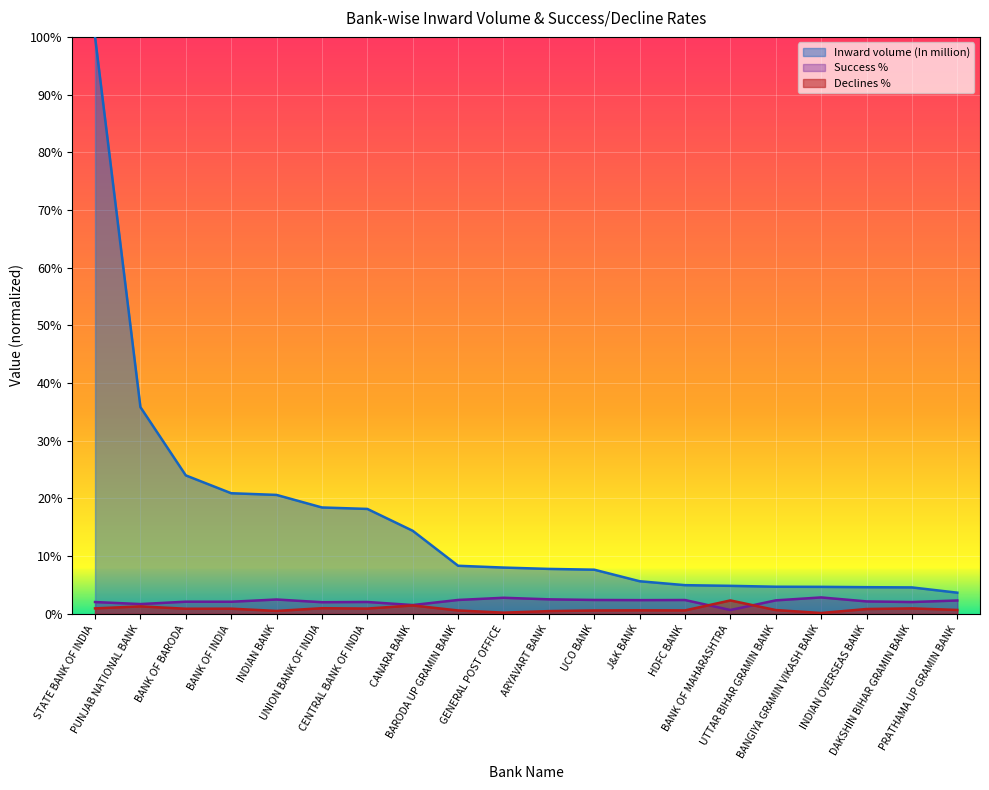

How many values in the Success % series exceed 2?

17